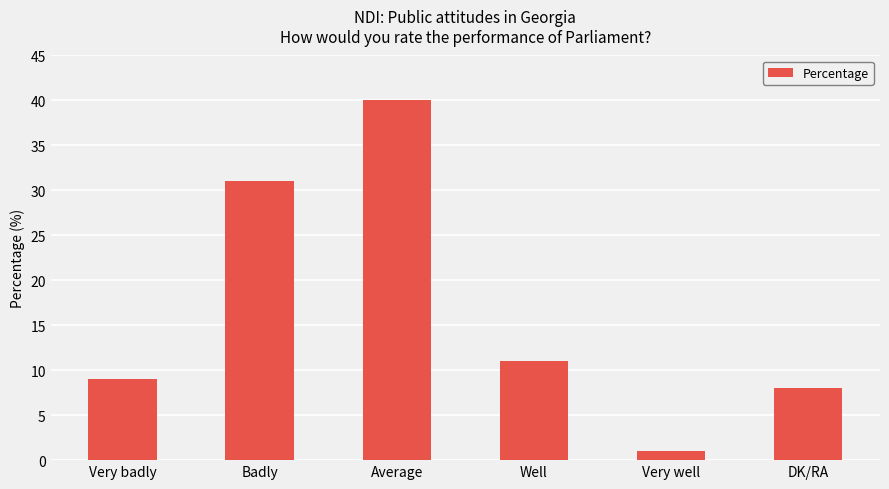

How many values are below 11?

3